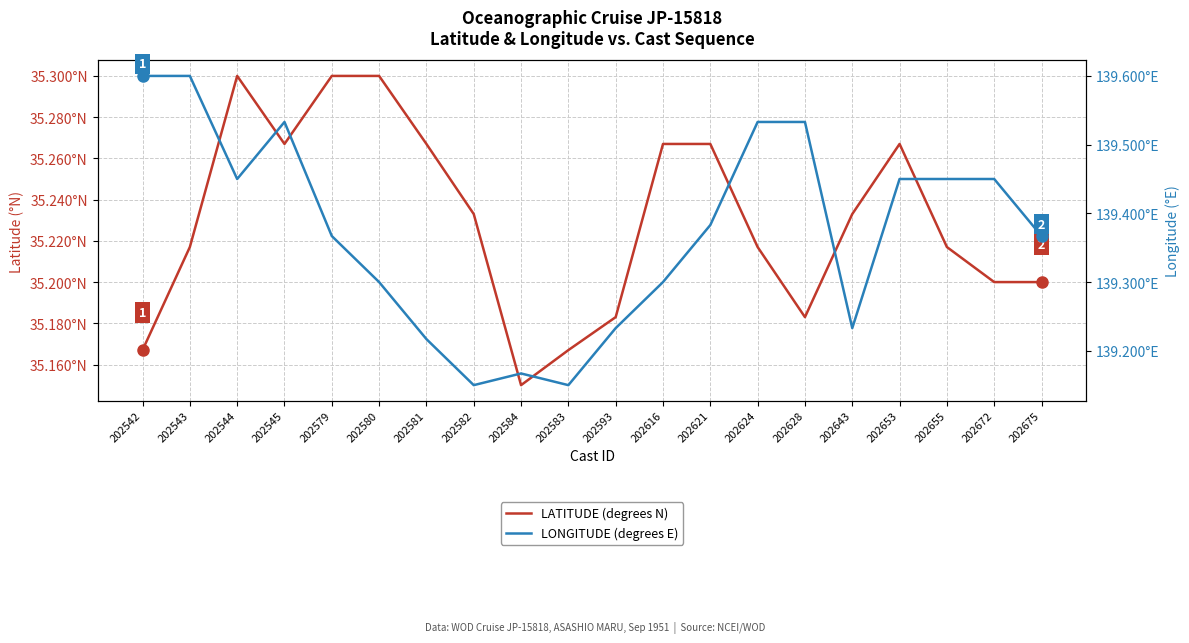

Reading left to right, extract all data points from this chart.

LATITUDE (degrees N): 202542=35.2	202543=35.2	202544=35.3	202545=35.3	202579=35.3	202580=35.3	202581=35.3	202582=35.2	202584=35.1	202583=35.2	202593=35.2	202616=35.3	202621=35.3	202624=35.2	202628=35.2	202643=35.2	202653=35.3	202655=35.2	202672=35.2	202675=35.2
LONGITUDE (degrees E): 202542=139.6	202543=139.6	202544=139.4	202545=139.5	202579=139.4	202580=139.3	202581=139.2	202582=139.2	202584=139.2	202583=139.2	202593=139.2	202616=139.3	202621=139.4	202624=139.5	202628=139.5	202643=139.2	202653=139.4	202655=139.4	202672=139.4	202675=139.4